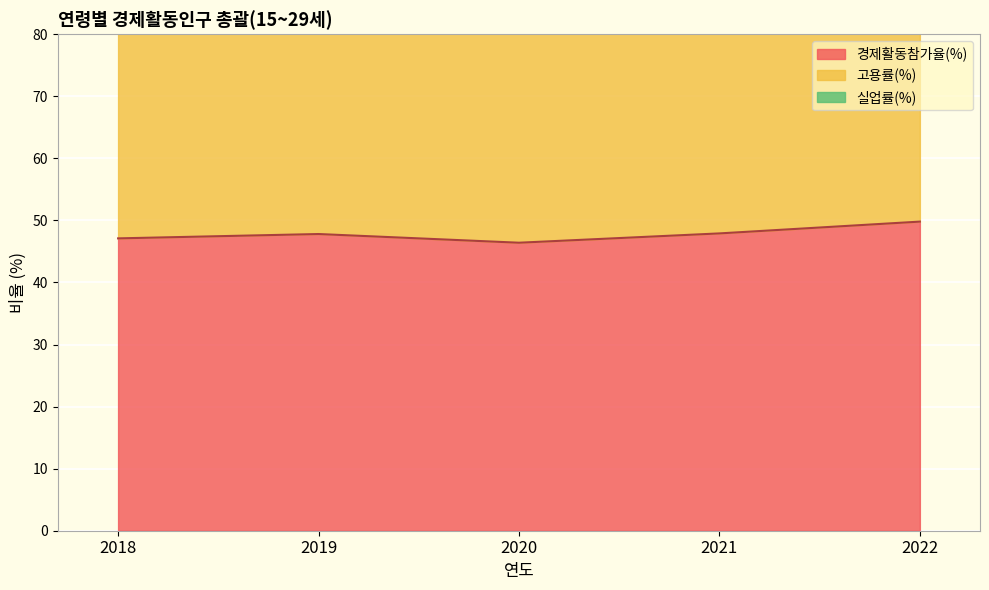

Which category has the highest value in the 경제활동참가율(%) series?

2022